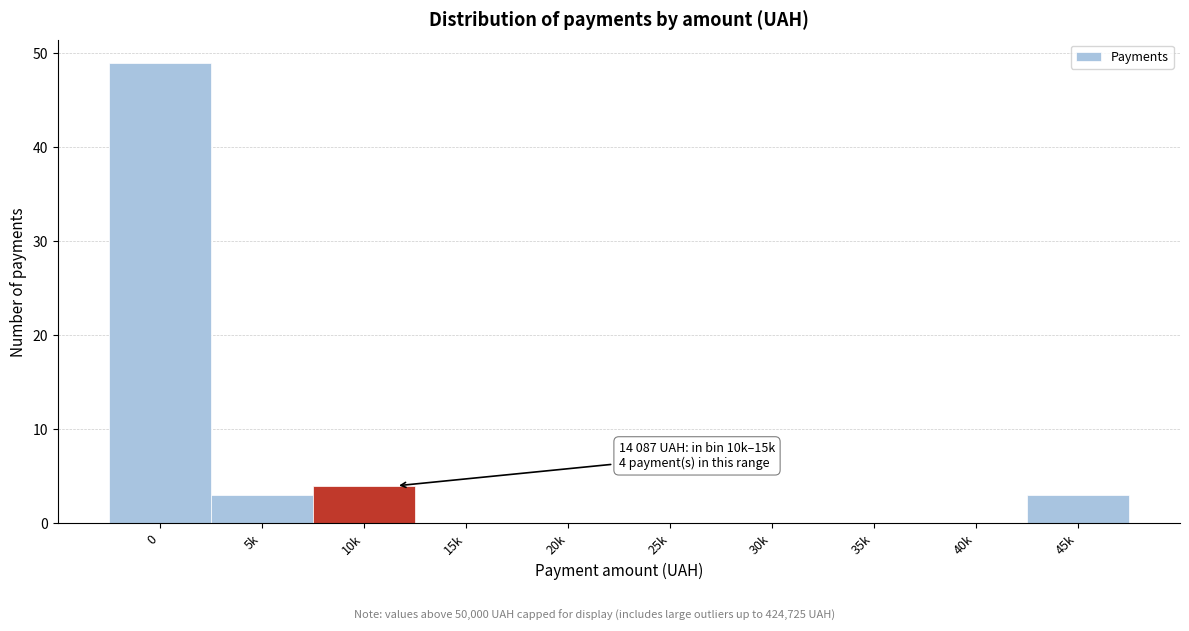

Reading left to right, transcribe all the data shown in this chart.

0=49	5k=3	10k=4	15k=0	20k=0	25k=0	30k=0	35k=0	40k=0	45k=3